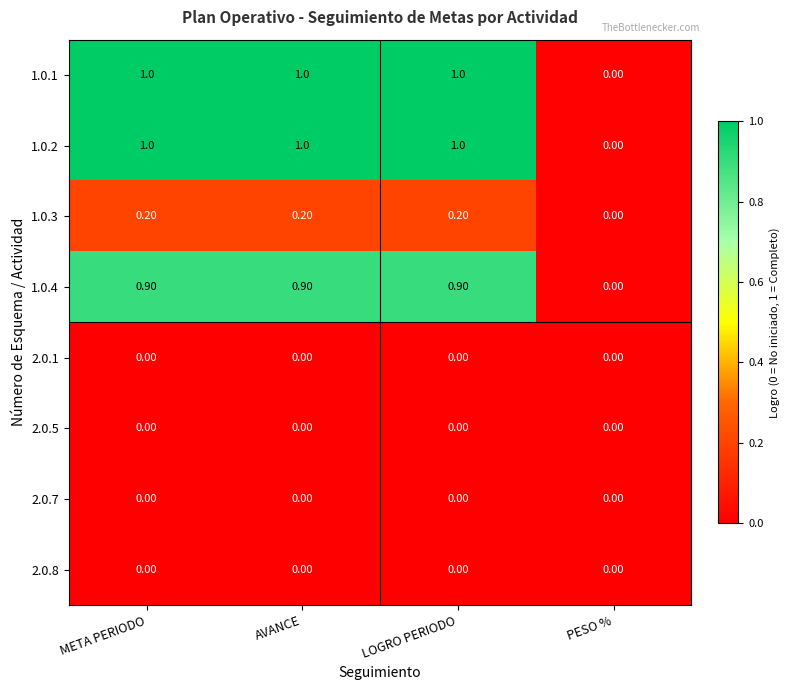

What is the average value of the 1.0.4 series?

0.7